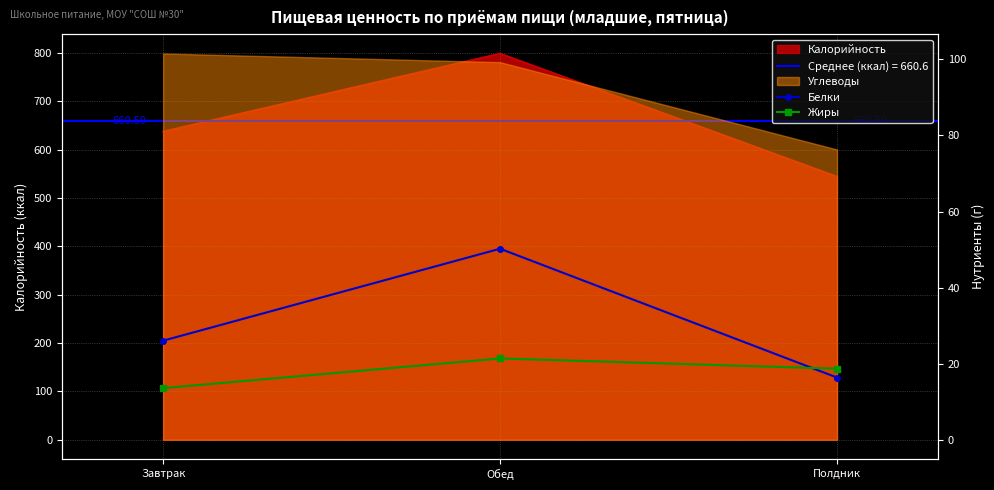

The Белки series shows 16.4 at Полдник. True or false?

True